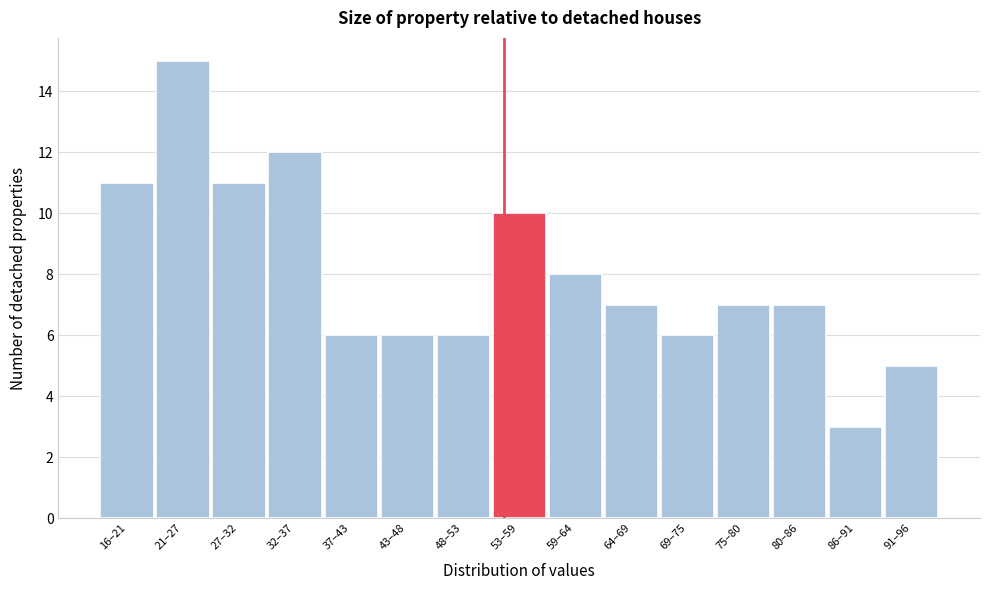

Reading left to right, extract all data points from this chart.

11	15	11	12	6	6	6	10	8	7	6	7	7	3	5